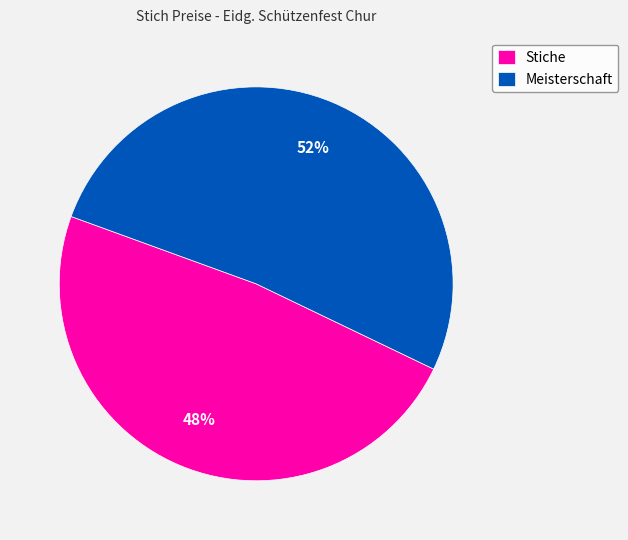

To the nearest percent, what percentage of the pie is Meisterschaft?

52%